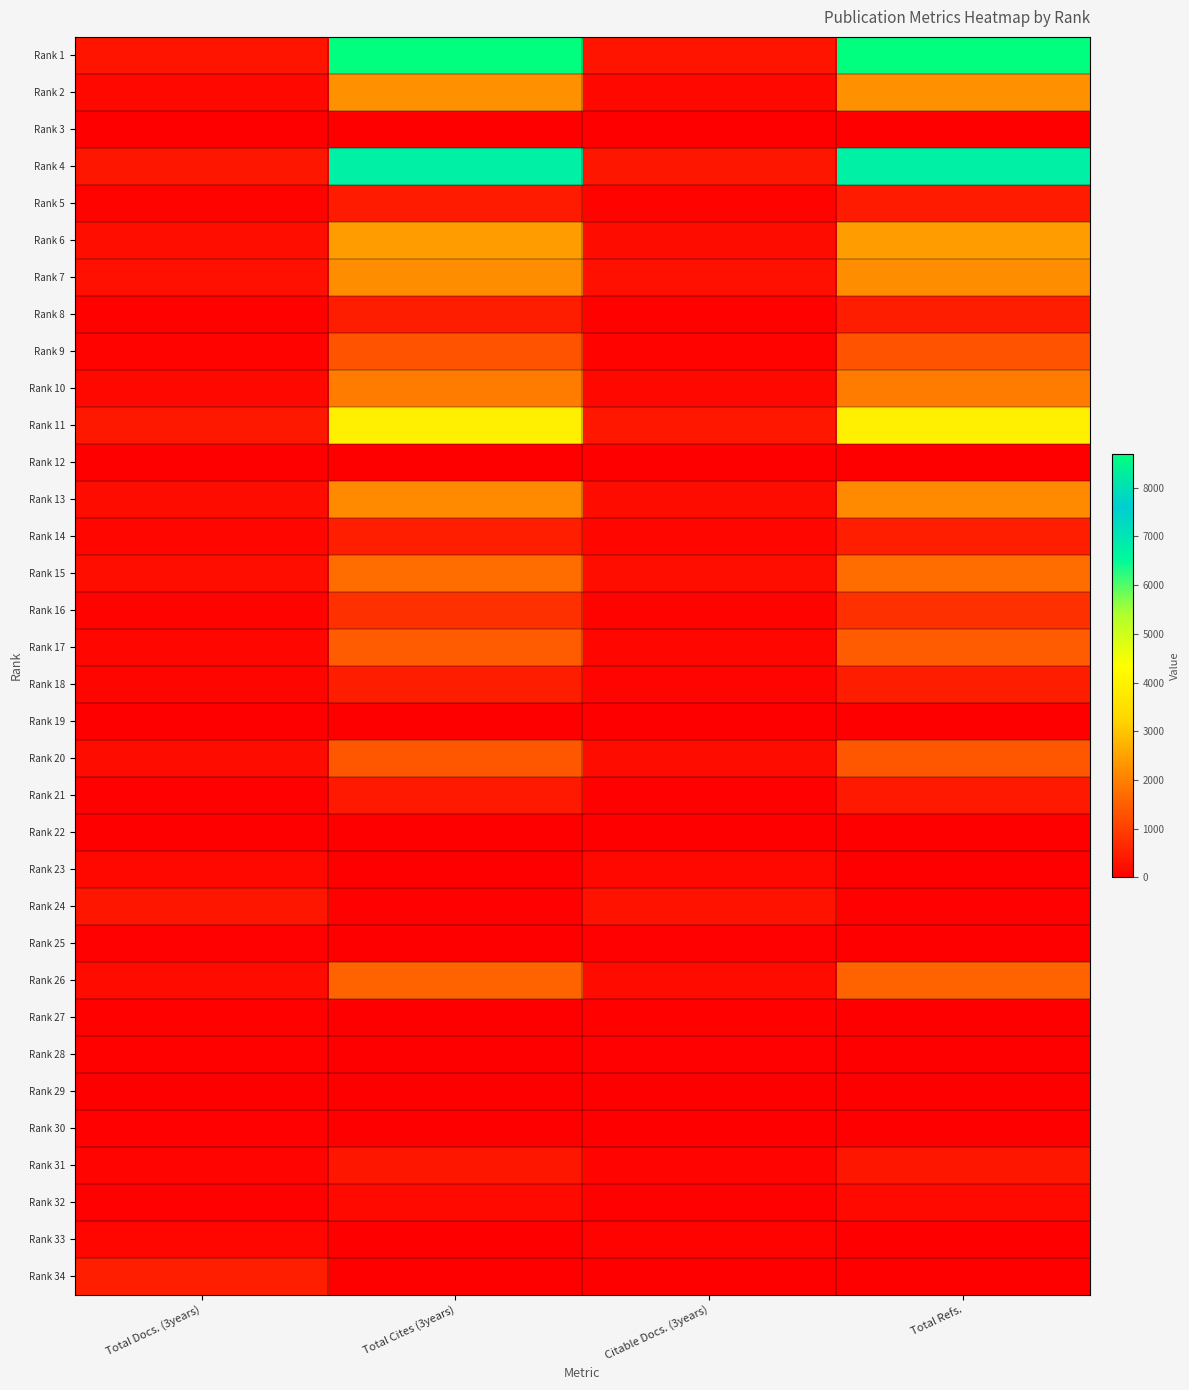

Reading left to right, transcribe all the data shown in this chart.

Rank 1: Total Docs. (3years)=334	Total Cites (3years)=8690	Citable Docs. (3years)=324	Total Refs.=8690
Rank 2: Total Docs. (3years)=143	Total Cites (3years)=2247	Citable Docs. (3years)=136	Total Refs.=2247
Rank 3: Total Docs. (3years)=11	Total Cites (3years)=0	Citable Docs. (3years)=15	Total Refs.=0
Rank 4: Total Docs. (3years)=366	Total Cites (3years)=6745	Citable Docs. (3years)=366	Total Refs.=6745
Rank 5: Total Docs. (3years)=55	Total Cites (3years)=429	Citable Docs. (3years)=53	Total Refs.=429
Rank 6: Total Docs. (3years)=222	Total Cites (3years)=2436	Citable Docs. (3years)=214	Total Refs.=2436
Rank 7: Total Docs. (3years)=266	Total Cites (3years)=2204	Citable Docs. (3years)=258	Total Refs.=2204
Rank 8: Total Docs. (3years)=39	Total Cites (3years)=469	Citable Docs. (3years)=38	Total Refs.=469
Rank 9: Total Docs. (3years)=61	Total Cites (3years)=1307	Citable Docs. (3years)=58	Total Refs.=1307
Rank 10: Total Docs. (3years)=137	Total Cites (3years)=1943	Citable Docs. (3years)=136	Total Refs.=1943
Rank 11: Total Docs. (3years)=392	Total Cites (3years)=3907	Citable Docs. (3years)=387	Total Refs.=3907
Rank 12: Total Docs. (3years)=14	Total Cites (3years)=0	Citable Docs. (3years)=13	Total Refs.=0
Rank 13: Total Docs. (3years)=220	Total Cites (3years)=2148	Citable Docs. (3years)=213	Total Refs.=2148
Rank 14: Total Docs. (3years)=135	Total Cites (3years)=508	Citable Docs. (3years)=128	Total Refs.=508
Rank 15: Total Docs. (3years)=229	Total Cites (3years)=1683	Citable Docs. (3years)=223	Total Refs.=1683
Rank 16: Total Docs. (3years)=55	Total Cites (3years)=776	Citable Docs. (3years)=52	Total Refs.=776
Rank 17: Total Docs. (3years)=129	Total Cites (3years)=1441	Citable Docs. (3years)=126	Total Refs.=1441
Rank 18: Total Docs. (3years)=85	Total Cites (3years)=470	Citable Docs. (3years)=80	Total Refs.=470
Rank 19: Total Docs. (3years)=11	Total Cites (3years)=0	Citable Docs. (3years)=9	Total Refs.=0
Rank 20: Total Docs. (3years)=216	Total Cites (3years)=1360	Citable Docs. (3years)=213	Total Refs.=1360
Rank 21: Total Docs. (3years)=22	Total Cites (3years)=408	Citable Docs. (3years)=21	Total Refs.=408
Rank 22: Total Docs. (3years)=4	Total Cites (3years)=0	Citable Docs. (3years)=2	Total Refs.=0
Rank 23: Total Docs. (3years)=144	Total Cites (3years)=0	Citable Docs. (3years)=142	Total Refs.=0
Rank 24: Total Docs. (3years)=368	Total Cites (3years)=32	Citable Docs. (3years)=314	Total Refs.=32
Rank 25: Total Docs. (3years)=25	Total Cites (3years)=0	Citable Docs. (3years)=23	Total Refs.=0
Rank 26: Total Docs. (3years)=200	Total Cites (3years)=1560	Citable Docs. (3years)=200	Total Refs.=1560
Rank 27: Total Docs. (3years)=49	Total Cites (3years)=0	Citable Docs. (3years)=39	Total Refs.=0
Rank 28: Total Docs. (3years)=42	Total Cites (3years)=0	Citable Docs. (3years)=32	Total Refs.=0
Rank 29: Total Docs. (3years)=11	Total Cites (3years)=0	Citable Docs. (3years)=9	Total Refs.=0
Rank 30: Total Docs. (3years)=26	Total Cites (3years)=0	Citable Docs. (3years)=13	Total Refs.=0
Rank 31: Total Docs. (3years)=71	Total Cites (3years)=364	Citable Docs. (3years)=68	Total Refs.=364
Rank 32: Total Docs. (3years)=26	Total Cites (3years)=154	Citable Docs. (3years)=23	Total Refs.=154
Rank 33: Total Docs. (3years)=123	Total Cites (3years)=0	Citable Docs. (3years)=57	Total Refs.=0
Rank 34: Total Docs. (3years)=486	Total Cites (3years)=0	Citable Docs. (3years)=0	Total Refs.=0